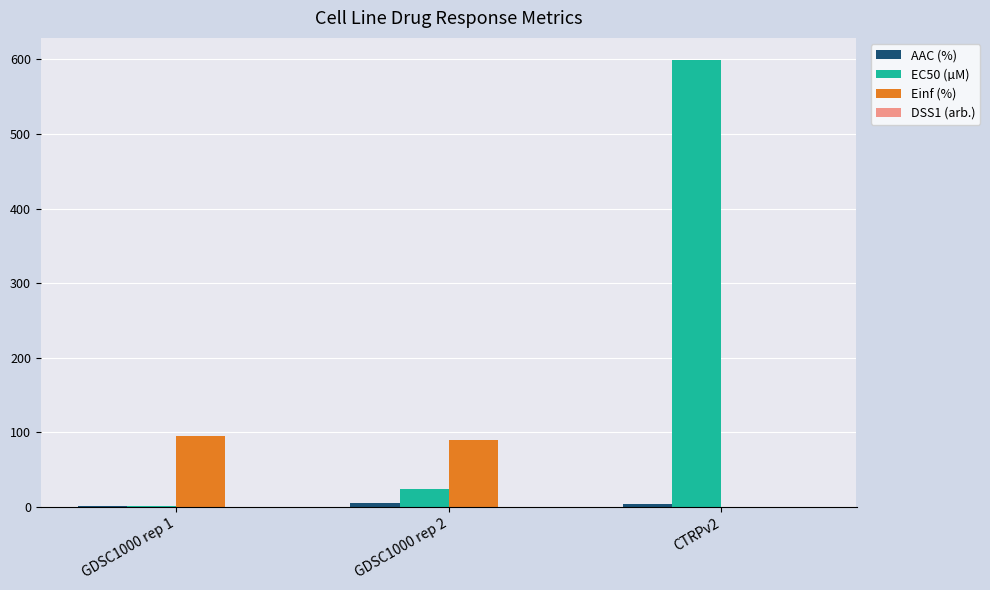

What is the greatest value displayed?

599.0